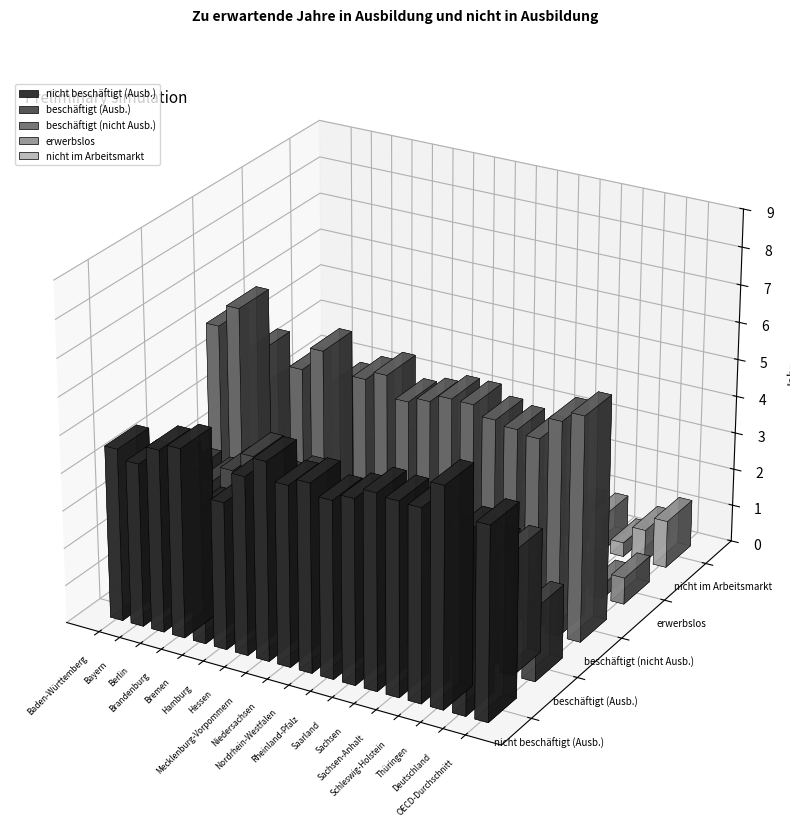

How many bars are there in each group?

5